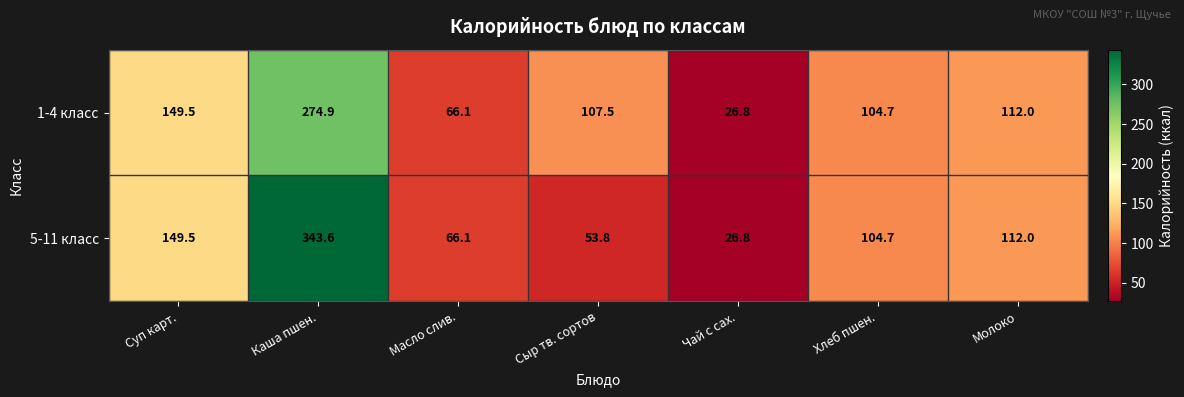

What is the total value across all series at Суп карт.?

299.0